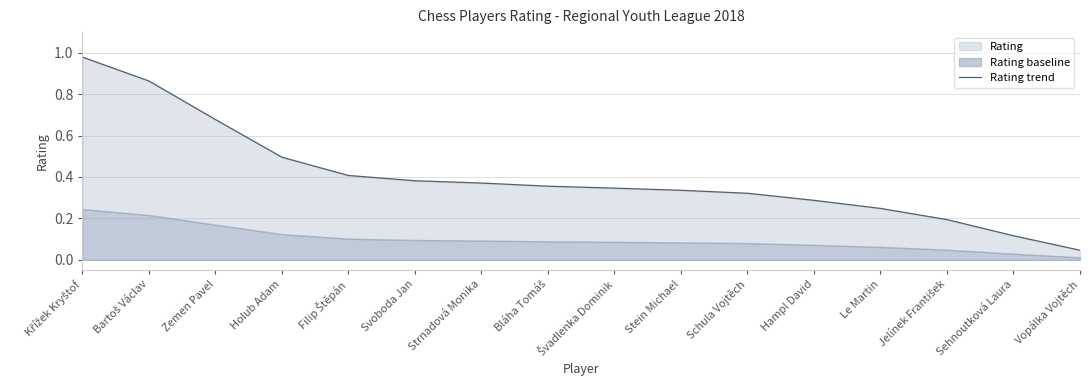

Rank the categories by value from lowest to highest.

Vopálka Vojtěch, Sehnoutková Laura, Jelínek František, Le Martin, Hampl David, Schula Vojtěch, Stein Michael, Švadlenka Dominik, Bláha Tomáš, Strnadová Monika, Svoboda Jan, Filip Štěpán, Holub Adam, Zemen Pavel, Bartoš Václav, Křížek Kryštof